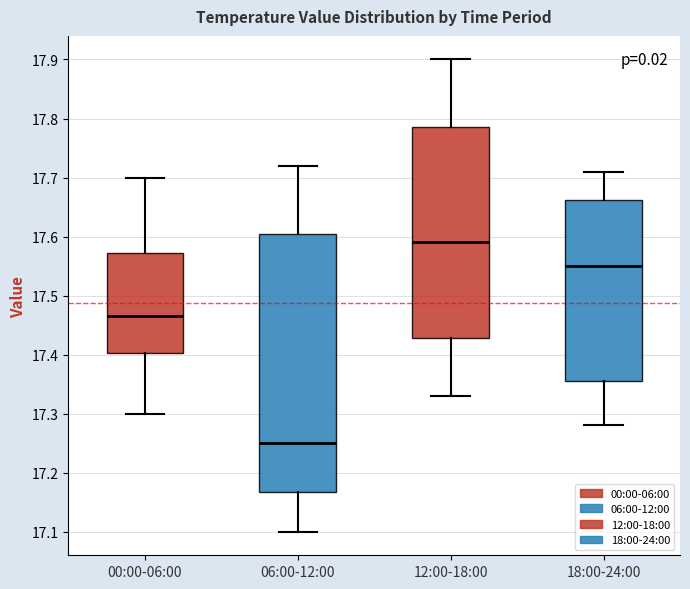

Where does the median line of the box for 18:00-24:00 sit on the y-axis? The values are not printed on the chart, so give them approximately, as read against the axis.

17.55